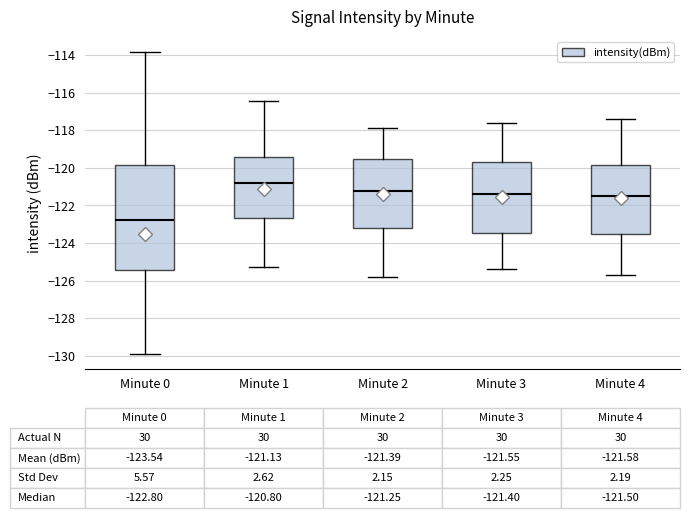

Which box has the highest median line?

Minute 1